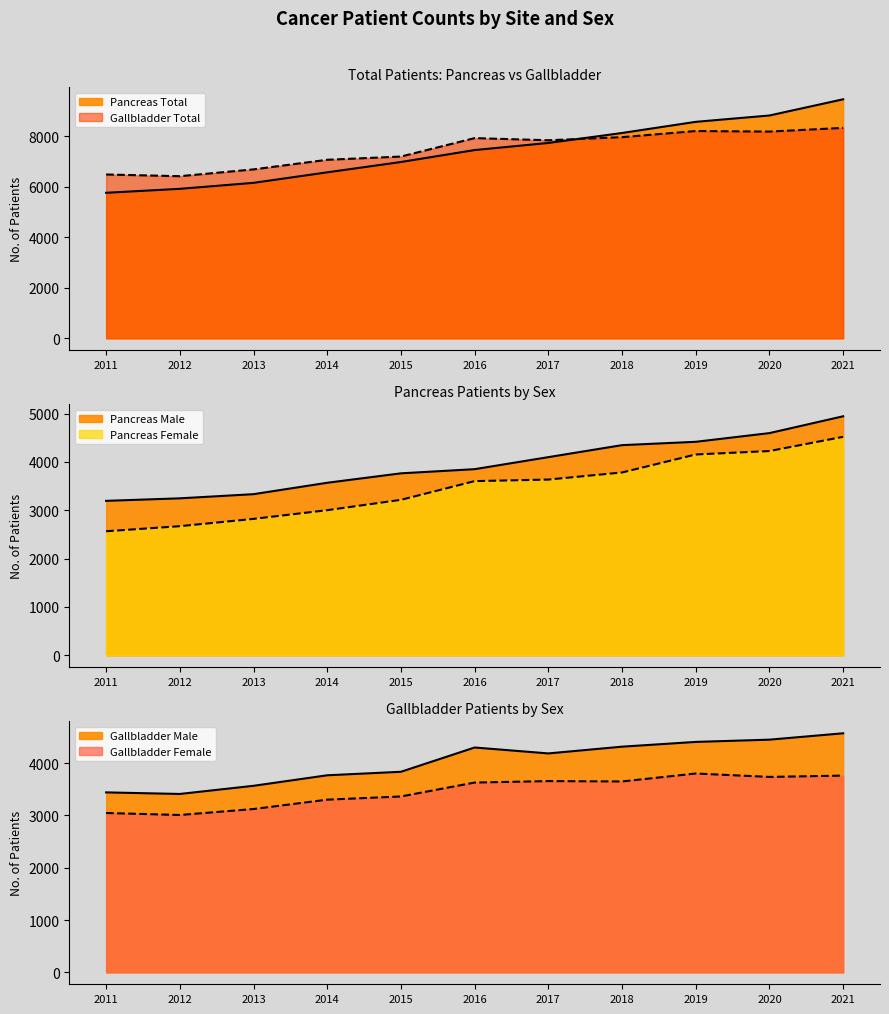

The Pancreas Total series shows 6980 at 2015. True or false?

True